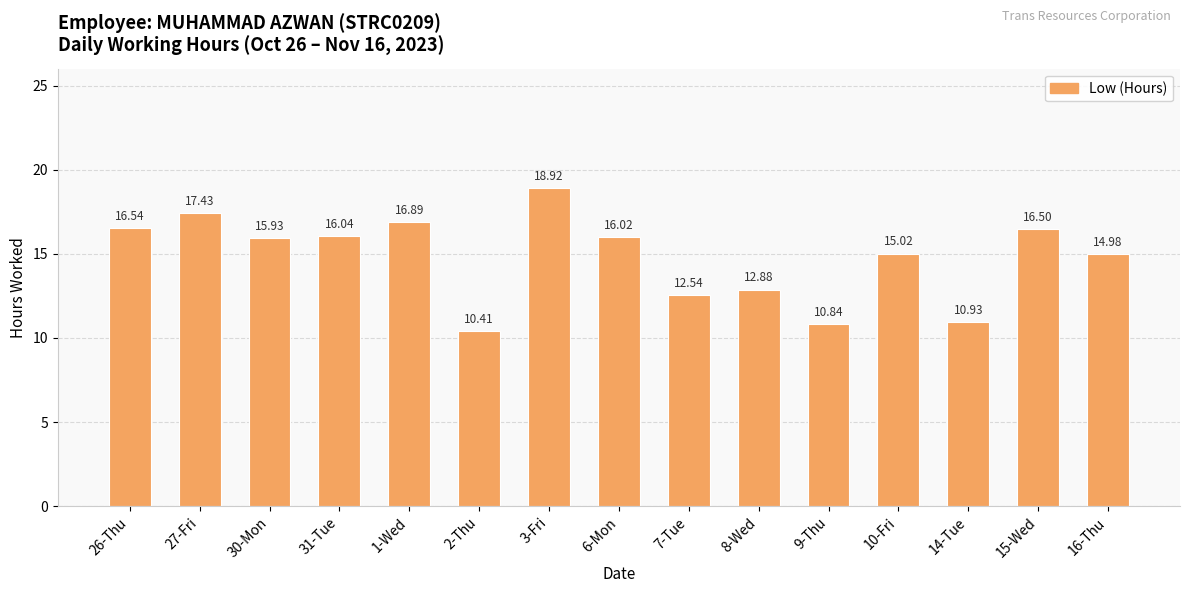

Are the bars horizontal?

No